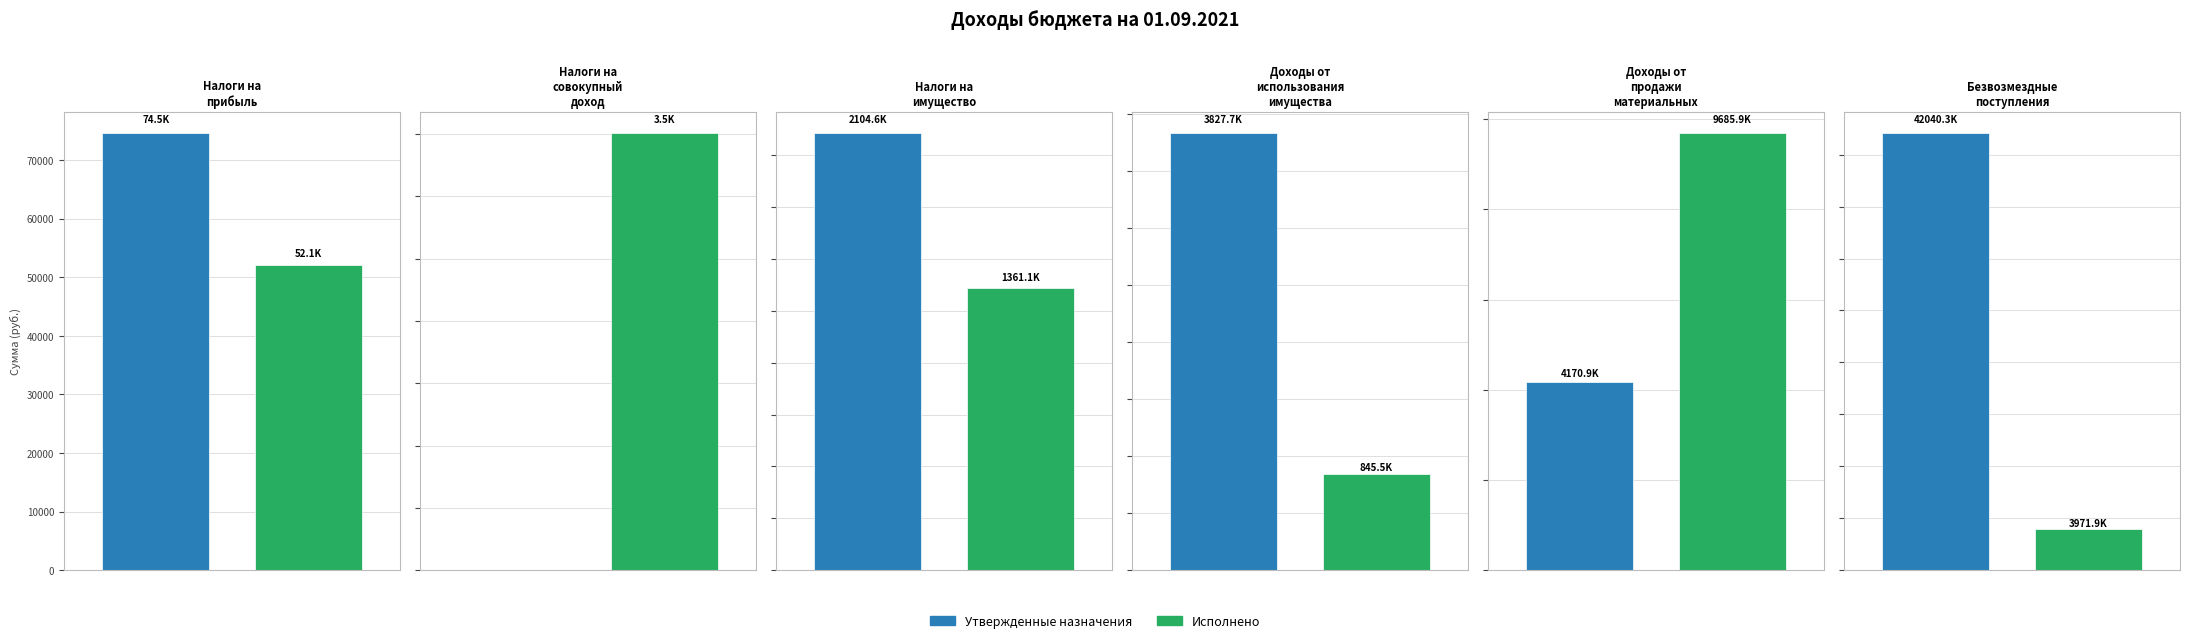

Reading left to right, list all the values displayed in this chart.

Утвержденные назначения: НАЛОГИ НА ПРИБЫЛЬ=74528.0	НАЛОГИ НА СОВОКУПНЫЙ ДОХОД=0.0	НАЛОГИ НА ИМУЩЕСТВО=2104576.0	ДОХОДЫ ОТ ИСПОЛЬЗОВАНИЯ ИМУЩЕСТВА=3827665.0	ДОХОДЫ ОТ ПРОДАЖИ МАТЕРИАЛЬНЫХ=4170881.6	БЕЗВОЗМЕЗДНЫЕ ПОСТУПЛЕНИЯ=42040306.0
Исполнено: НАЛОГИ НА ПРИБЫЛЬ=52108.0	НАЛОГИ НА СОВОКУПНЫЙ ДОХОД=3505.4	НАЛОГИ НА ИМУЩЕСТВО=1361056.9	ДОХОДЫ ОТ ИСПОЛЬЗОВАНИЯ ИМУЩЕСТВА=845533.0	ДОХОДЫ ОТ ПРОДАЖИ МАТЕРИАЛЬНЫХ=9685881.6	БЕЗВОЗМЕЗДНЫЕ ПОСТУПЛЕНИЯ=3971921.6